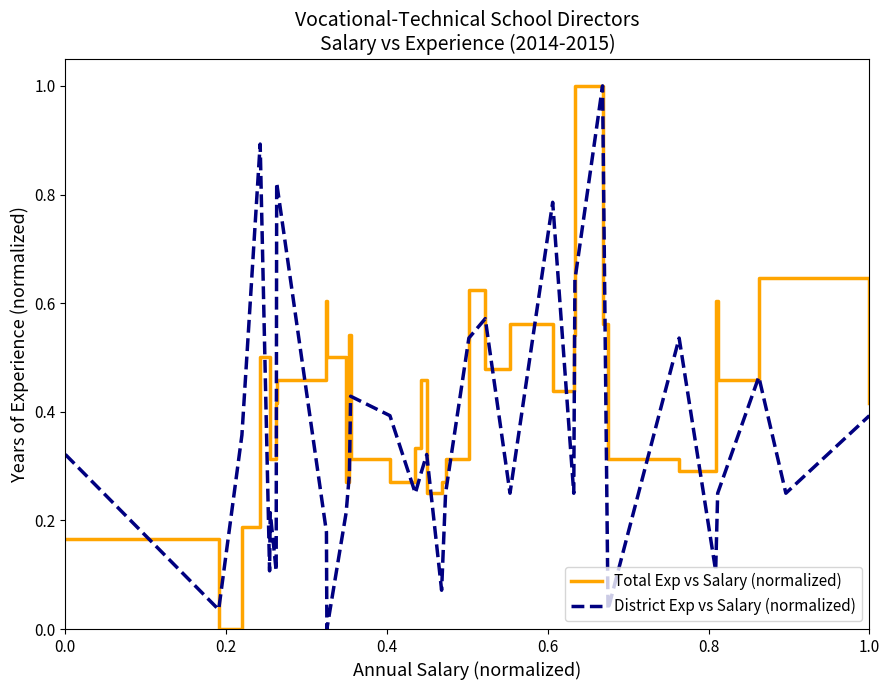

True or false: District Exp vs Salary (normalized) has more than 0 interior local peaks.

True